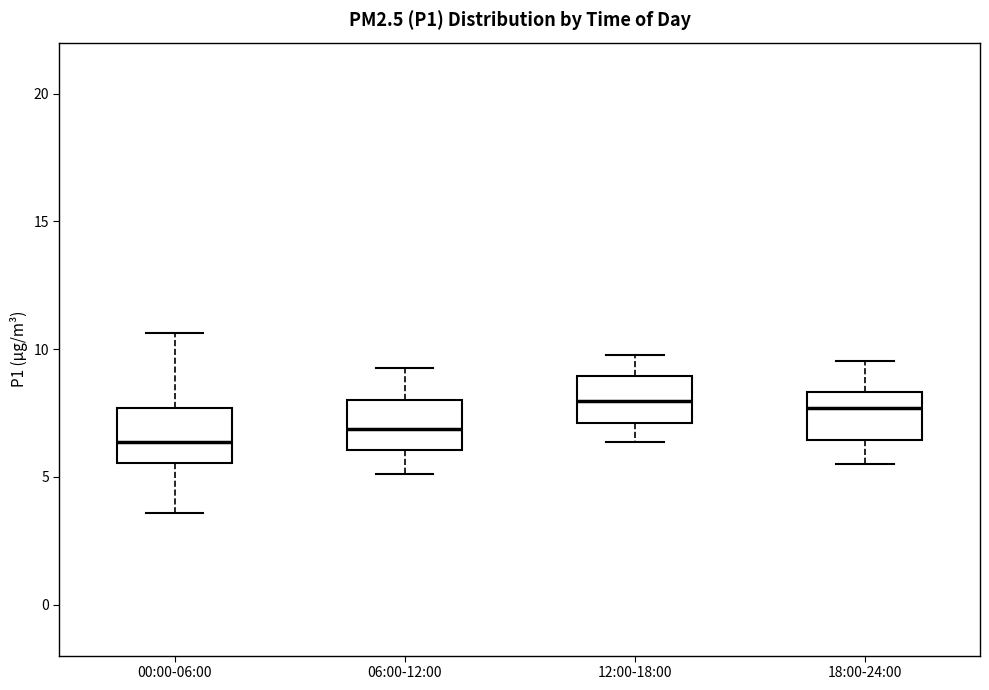

Reading left to right, transcribe this box plot: for each box, give where its median line is, the range the box spans, and where its two whiskers end, as read against the y-axis. The values are not printed on the chart, so give them approximately, as read against the axis.

00:00-06:00: median 6.5, box 5.5 to 7.5, whiskers 3.5 to 10.5
06:00-12:00: median 7.0, box 6.0 to 8.0, whiskers 5.0 to 9.5
12:00-18:00: median 8.0, box 7.0 to 9.0, whiskers 6.5 to 10.0
18:00-24:00: median 7.5, box 6.5 to 8.5, whiskers 5.5 to 9.5